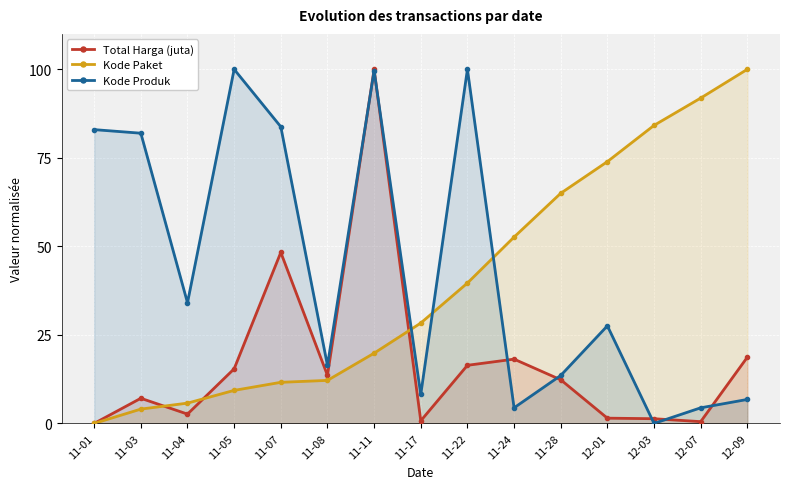

Is it true that Kode Paket equals 22.2 at 11-22?

False